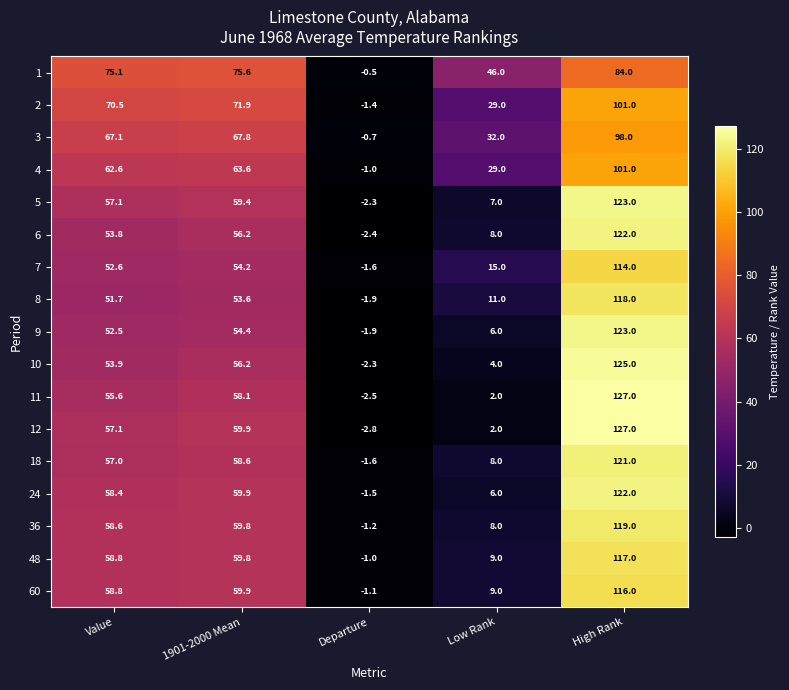

What is the total value across all series at Low Rank?

231.0